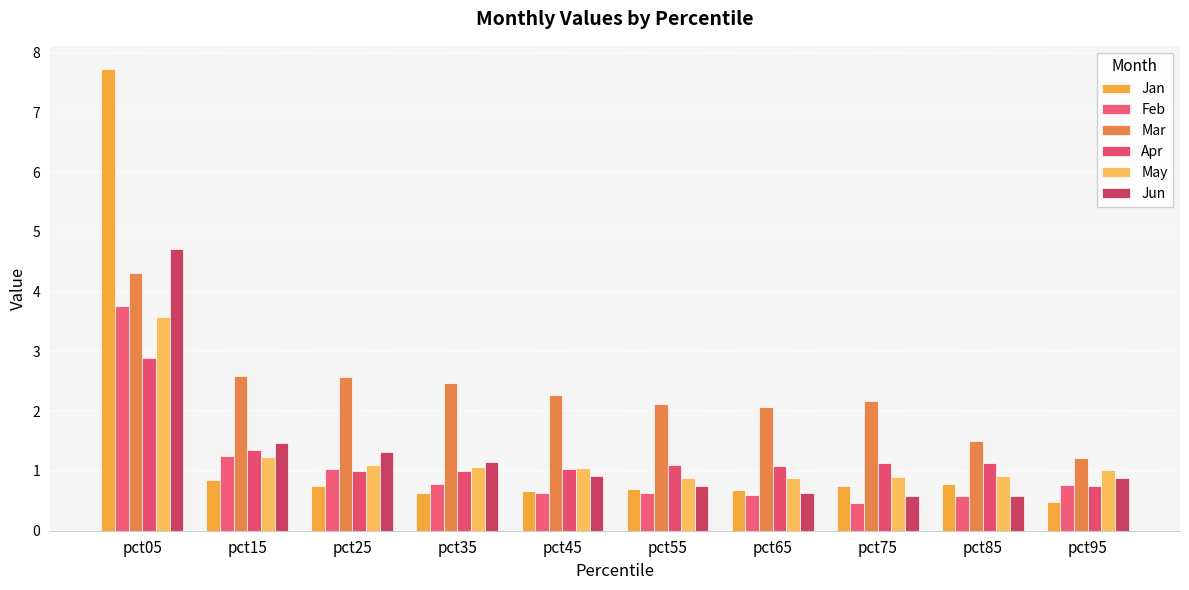

How many data points does each series have?

10